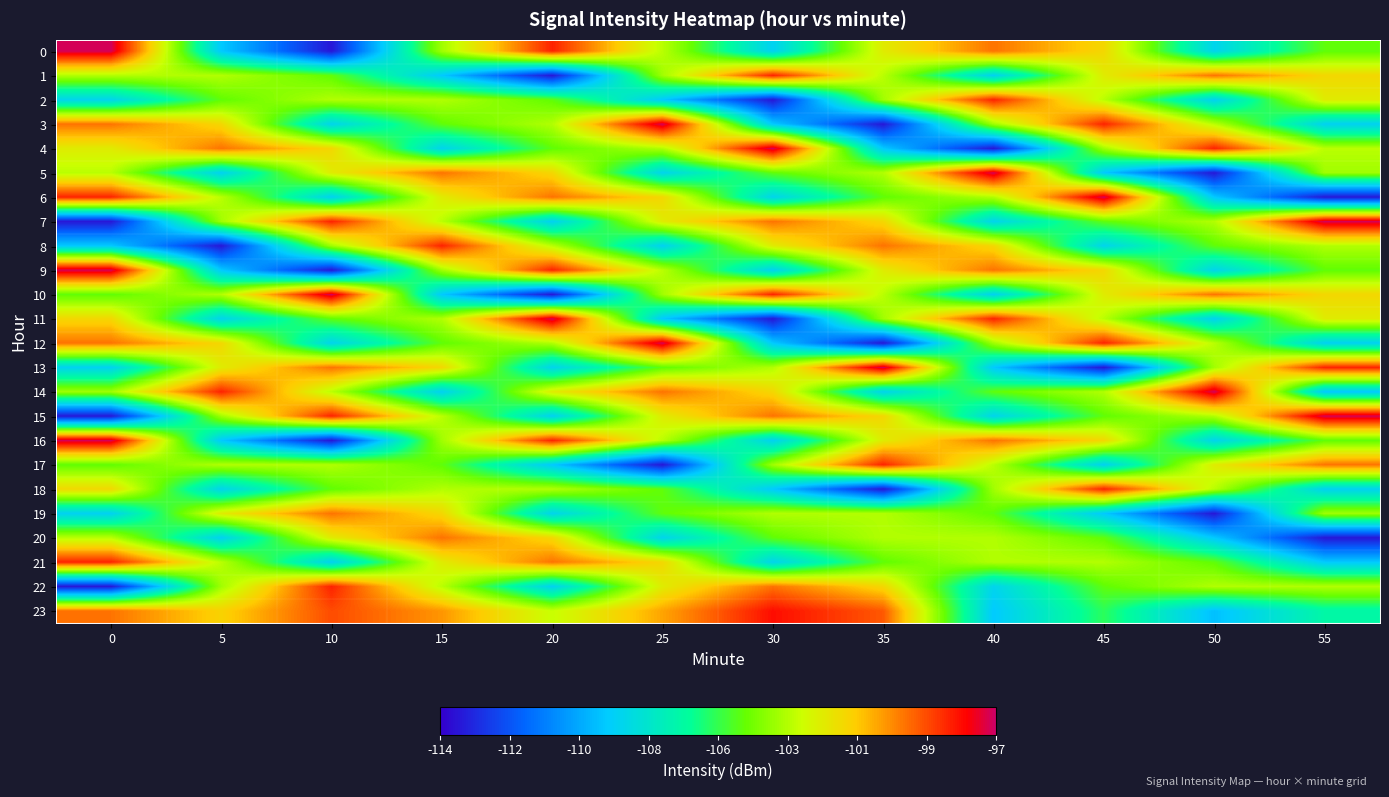

What is the total value across all series at 35?

-2497.9